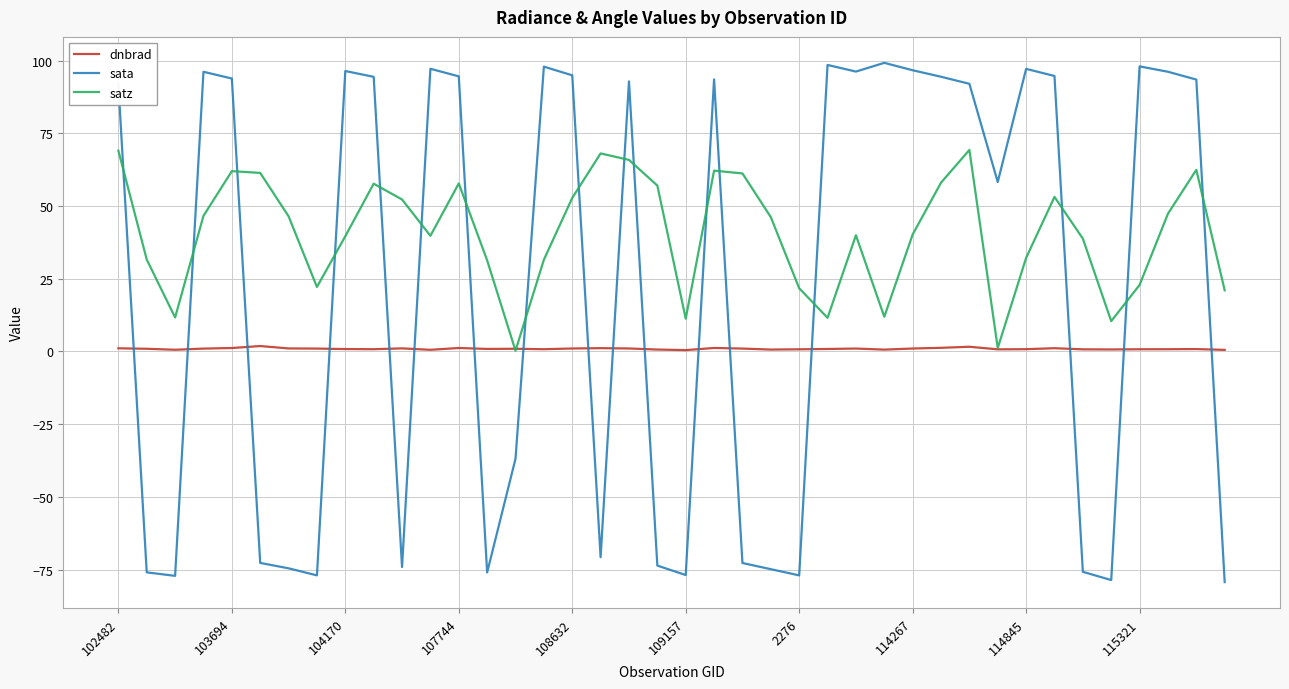

Which series has the largest range (max minus min)?

sata